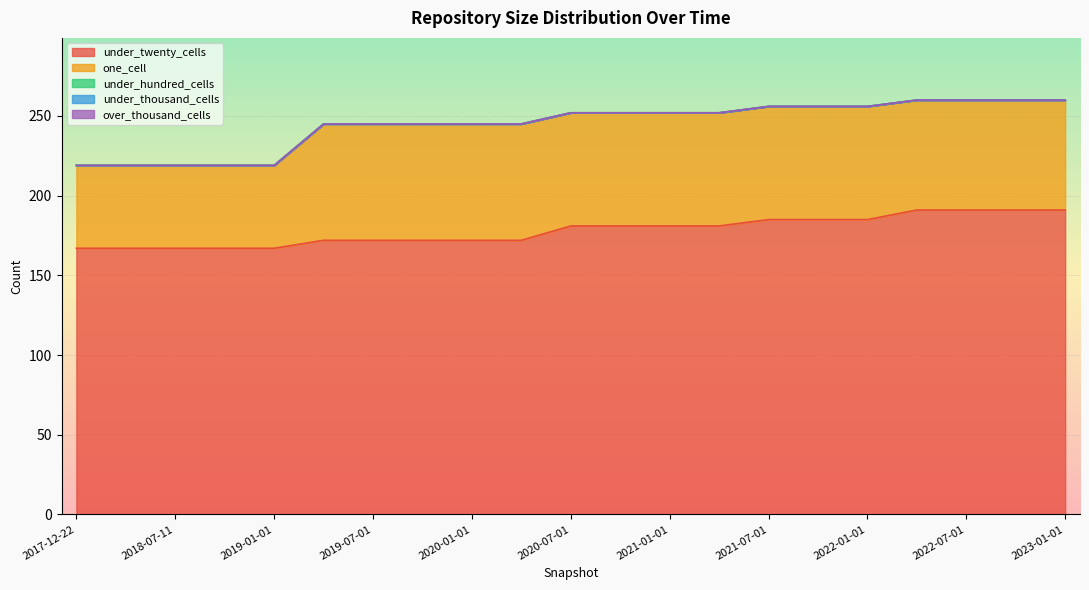

How many data points in one_cell are less than 71?

9